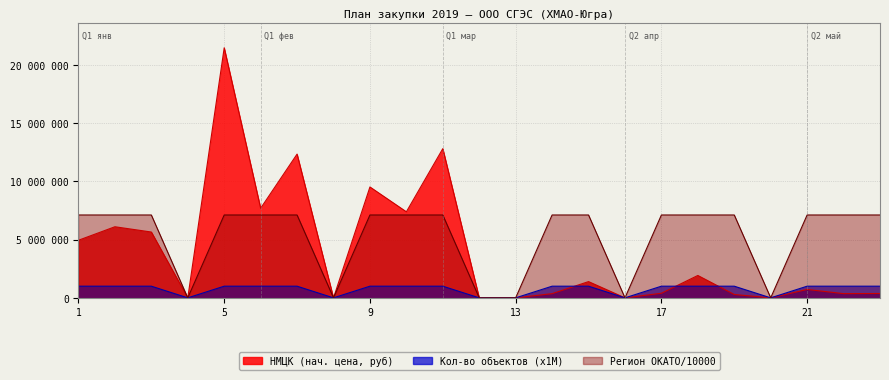

Which has a higher value, 5 or 19?

5